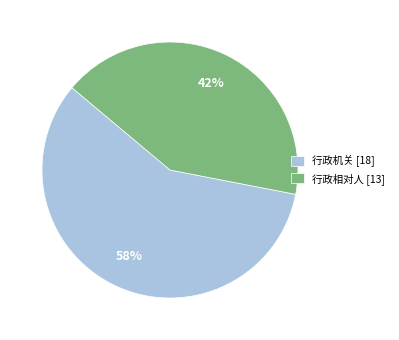

How many slices are in this pie chart?

2